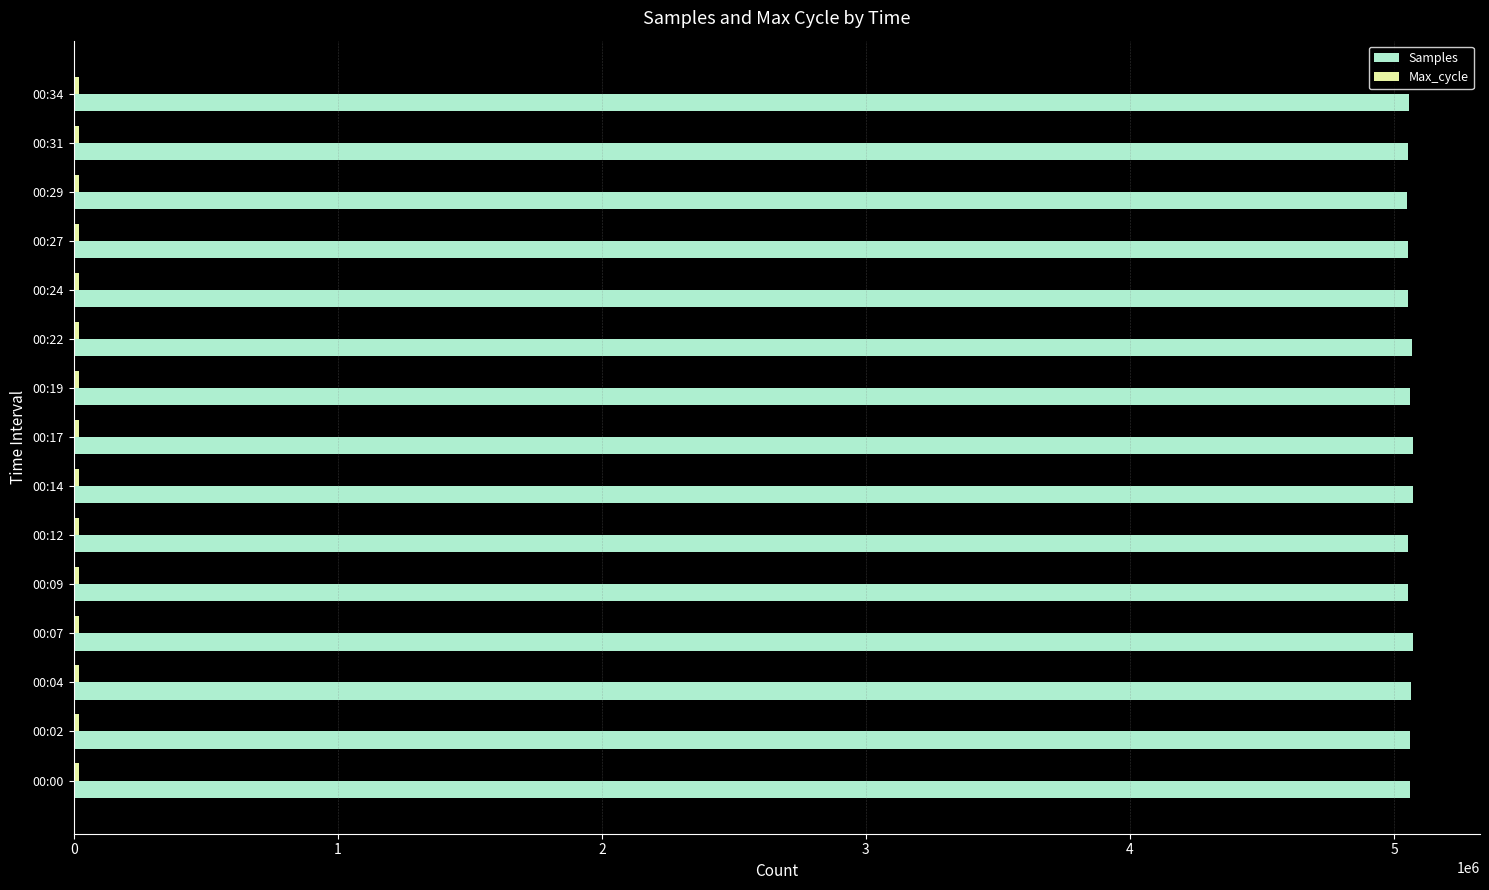

What is the lowest value of the Samples series?

5048537